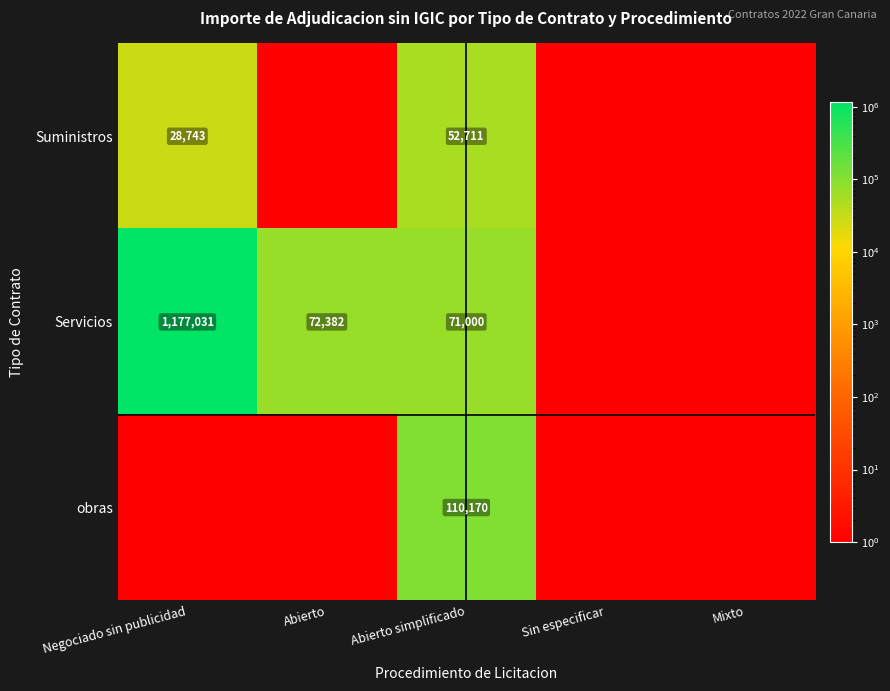

What is the maximum value for Suministros?

52711.1